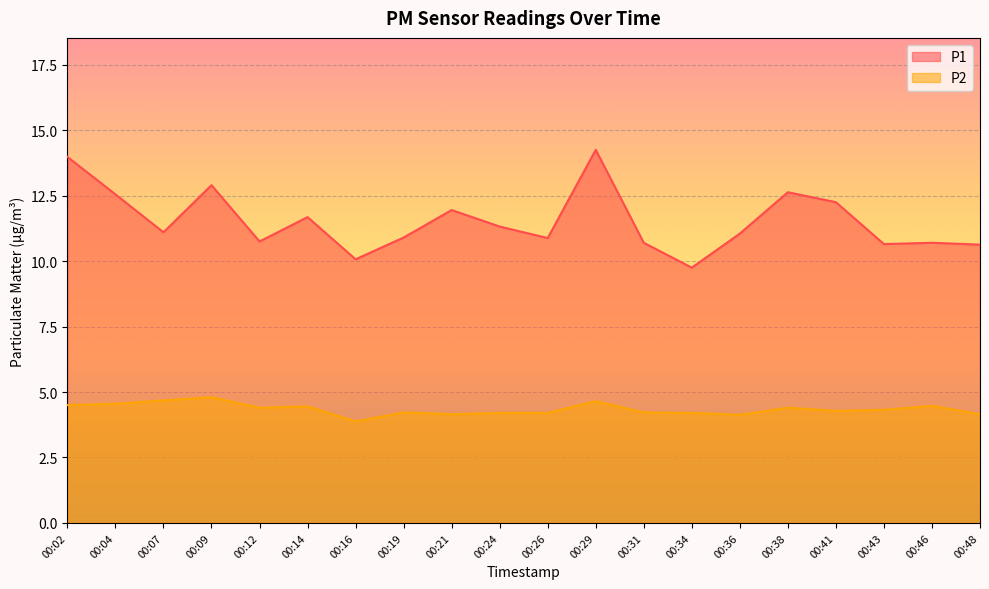

What is the minimum value shown in the chart?

3.9